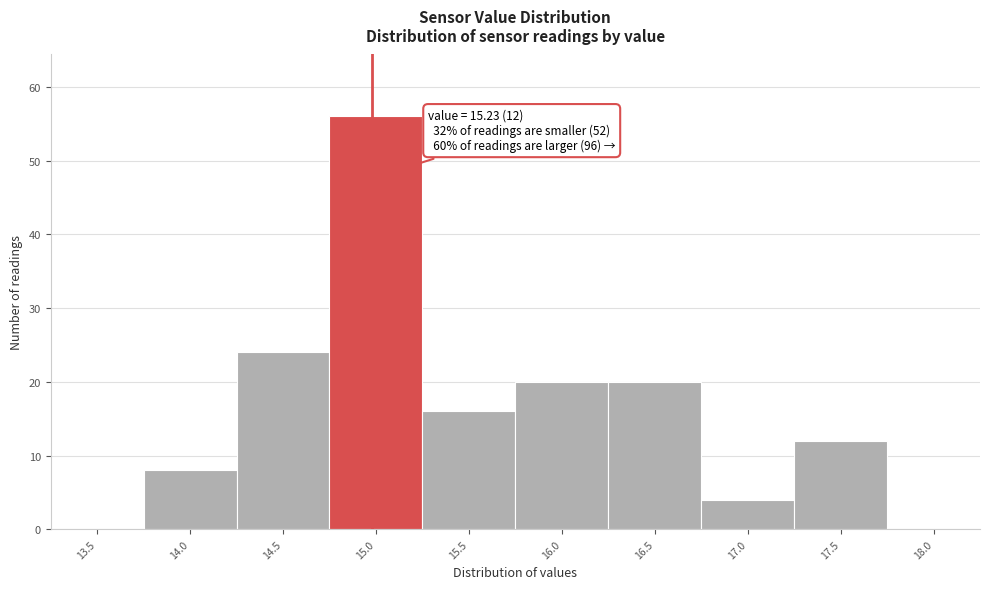

Reading left to right, extract all data points from this chart.

13.5=0	14.0=8	14.5=24	15.0=56	15.5=16	16.0=20	16.5=20	17.0=4	17.5=12	18.0=0